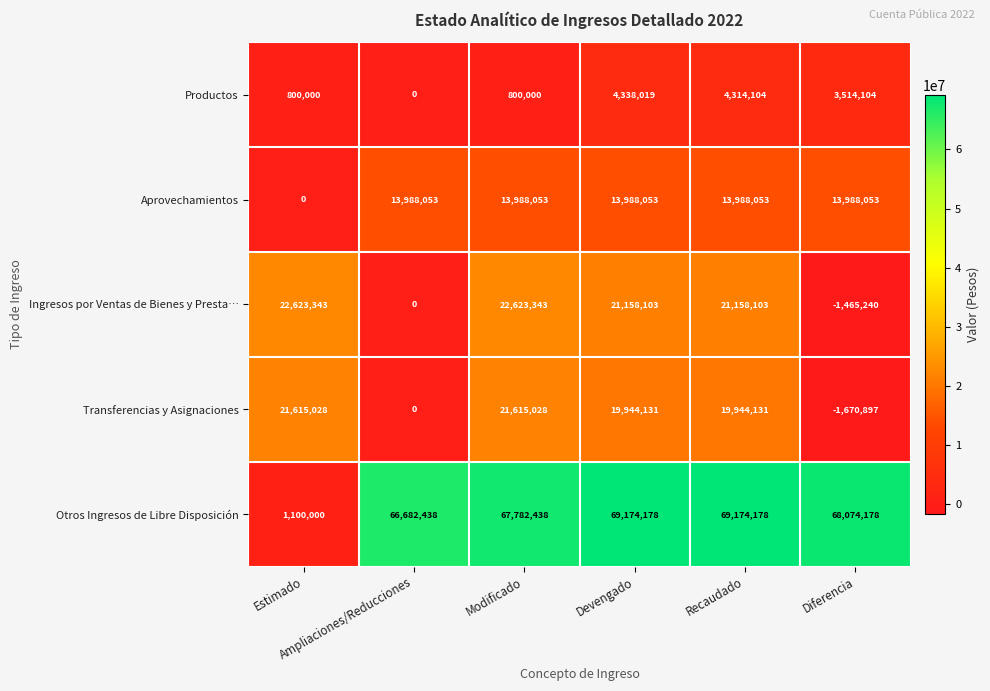

At how many categories does at least one series exceed 47747903?

5